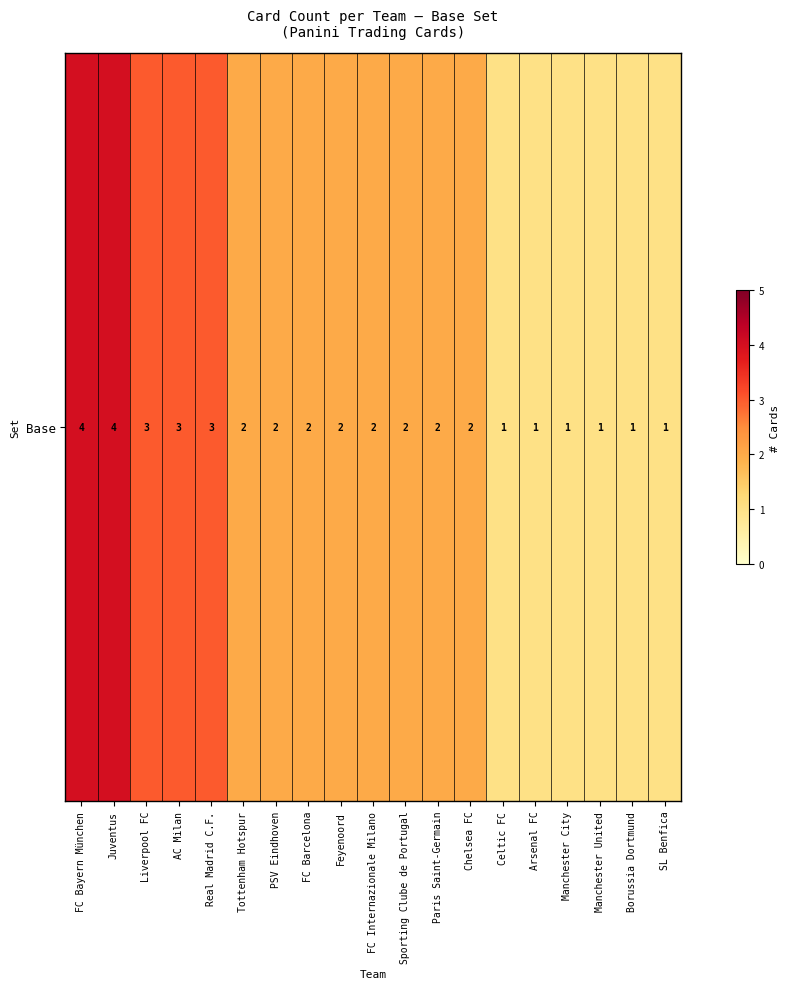

Rank the categories by value from highest to lowest.

FC Bayern München, Juventus, Liverpool FC, AC Milan, Real Madrid C.F., Tottenham Hotspur, PSV Eindhoven, FC Barcelona, Feyenoord, FC Internazionale Milano, Sporting Clube de Portugal, Paris Saint-Germain, Chelsea FC, Celtic FC, Arsenal FC, Manchester City, Manchester United, Borussia Dortmund, SL Benfica